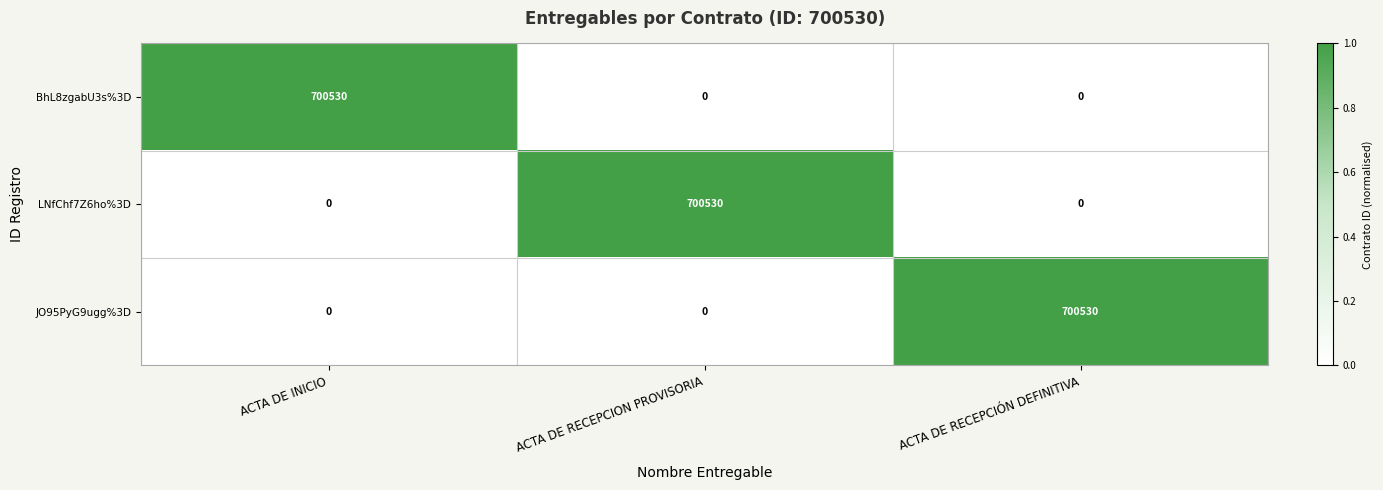

What is the average value of the JO95PyG9ugg%3D series?

233510